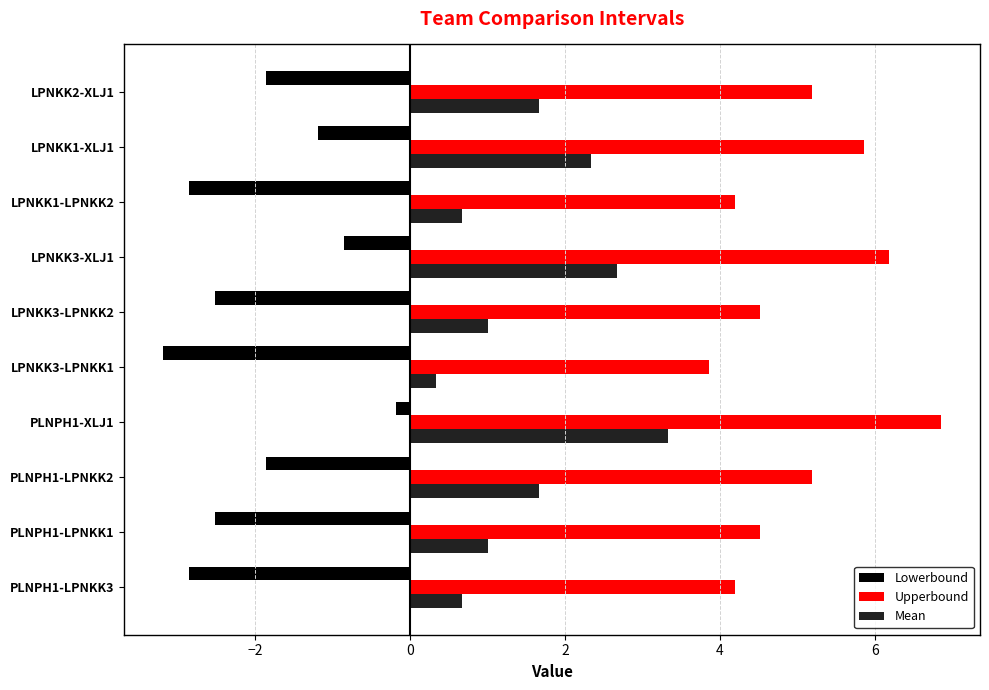

What is the difference between the highest and lowest values at PLNPH1-LPNKK1?

7.0